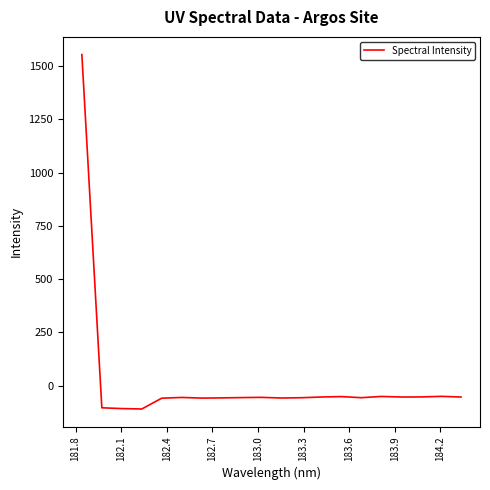

What is the greatest value displayed?

1554.4